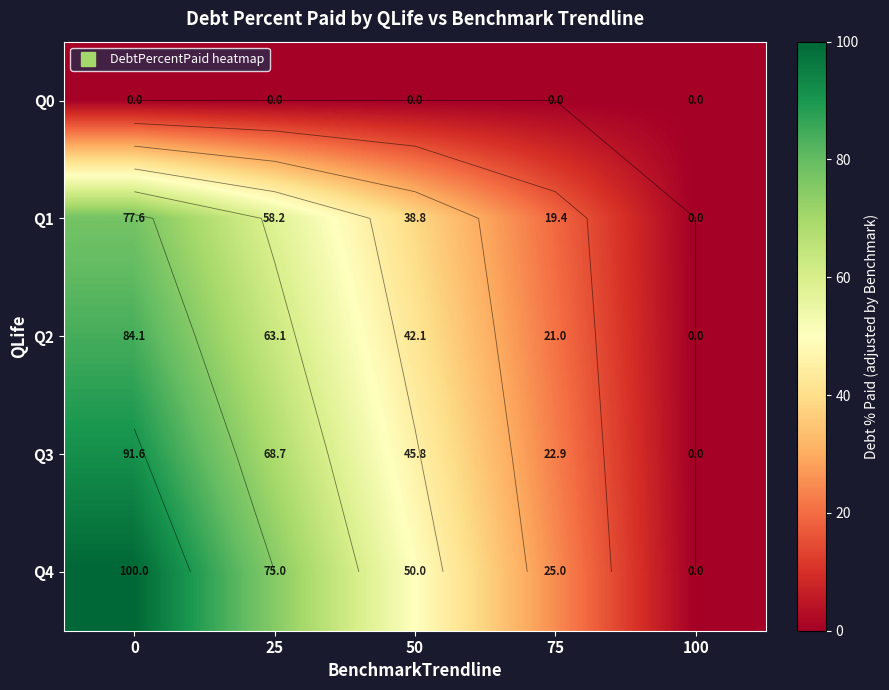

How many values in Q2 are above zero?

4